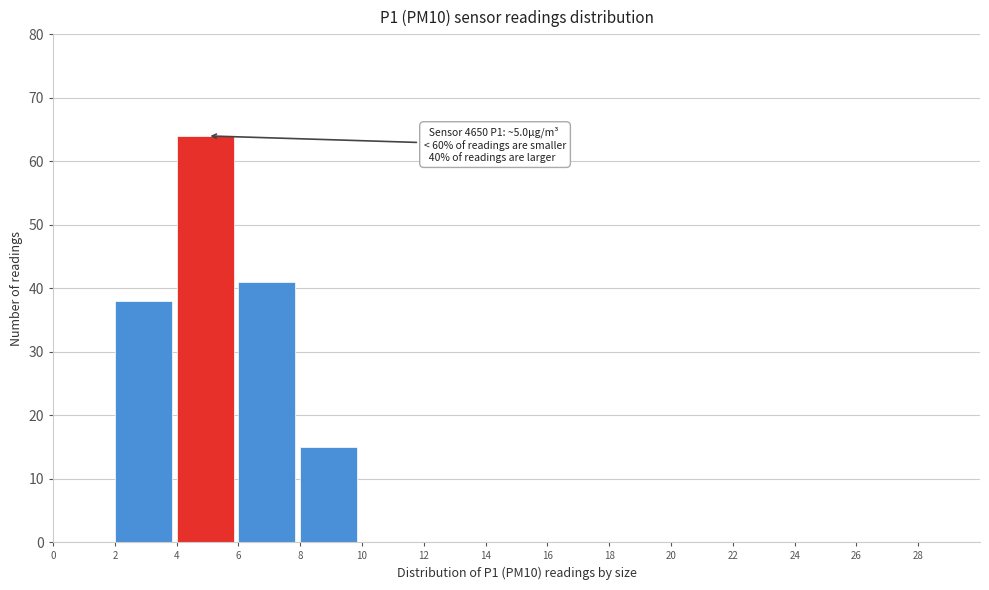

Over which range of the x-axis is the bar tallest?

4 to 6